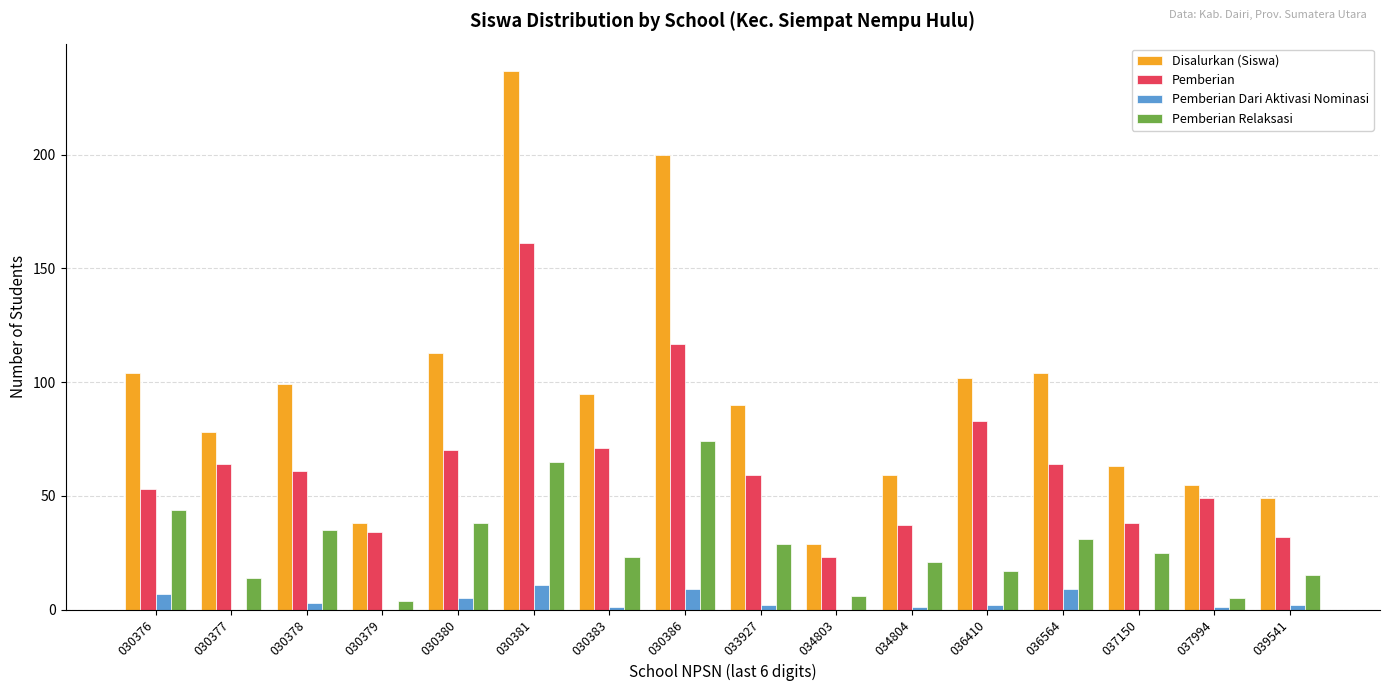

Does the chart contain stacked bars?

No